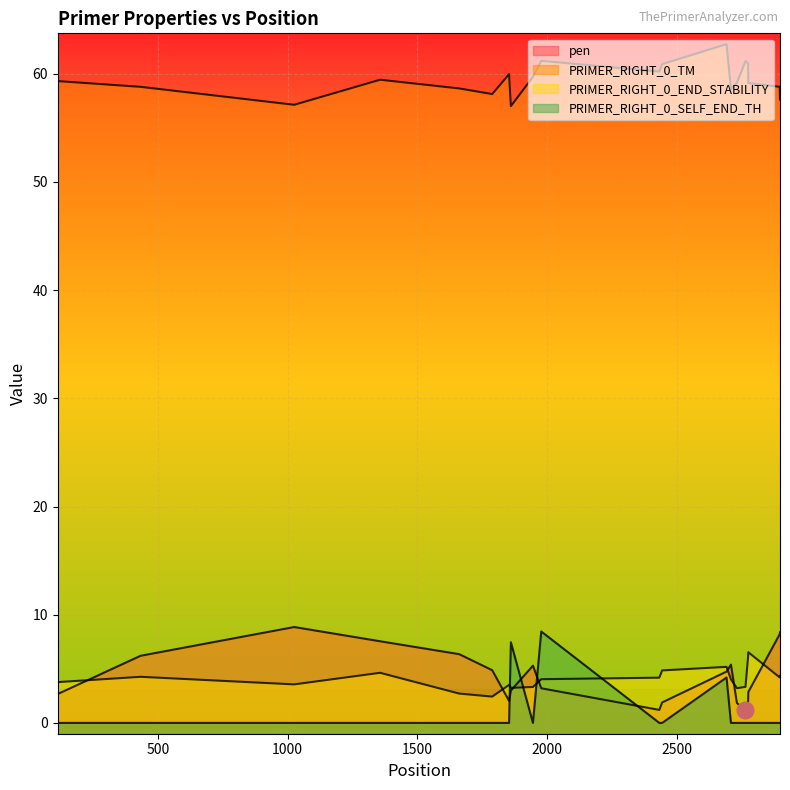

Where does the PRIMER_RIGHT_0_TM series first go above 59?

114